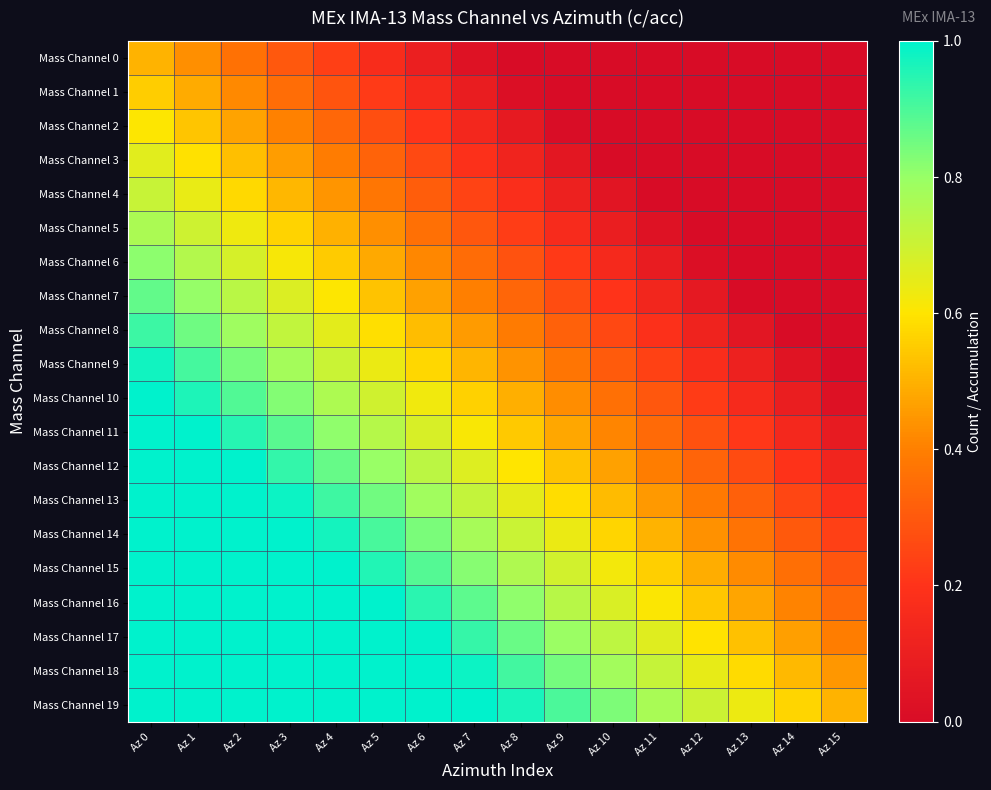

Between Az 14 and Az 2, which is larger?

Az 2